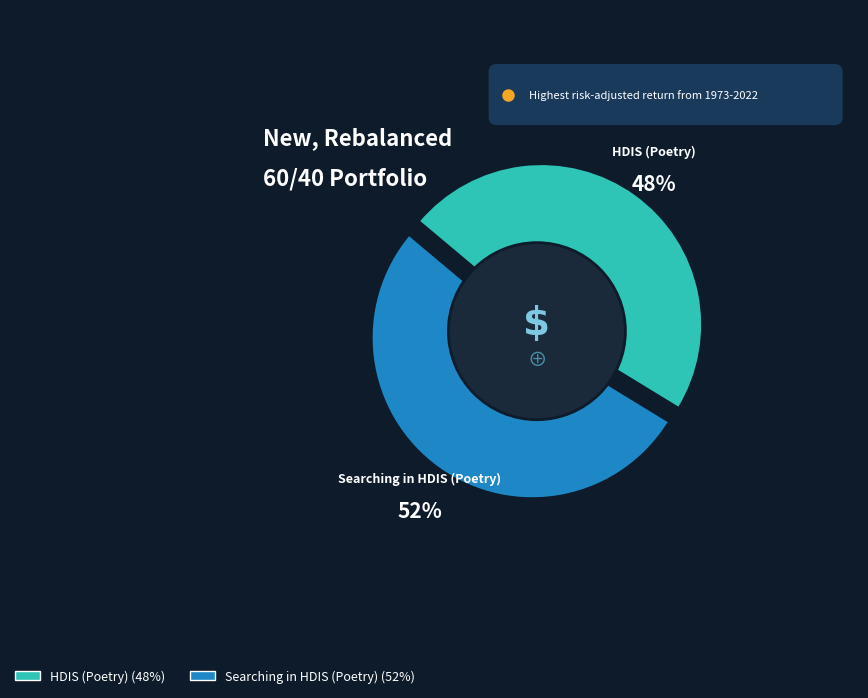

Count the number of slices in the pie.

2